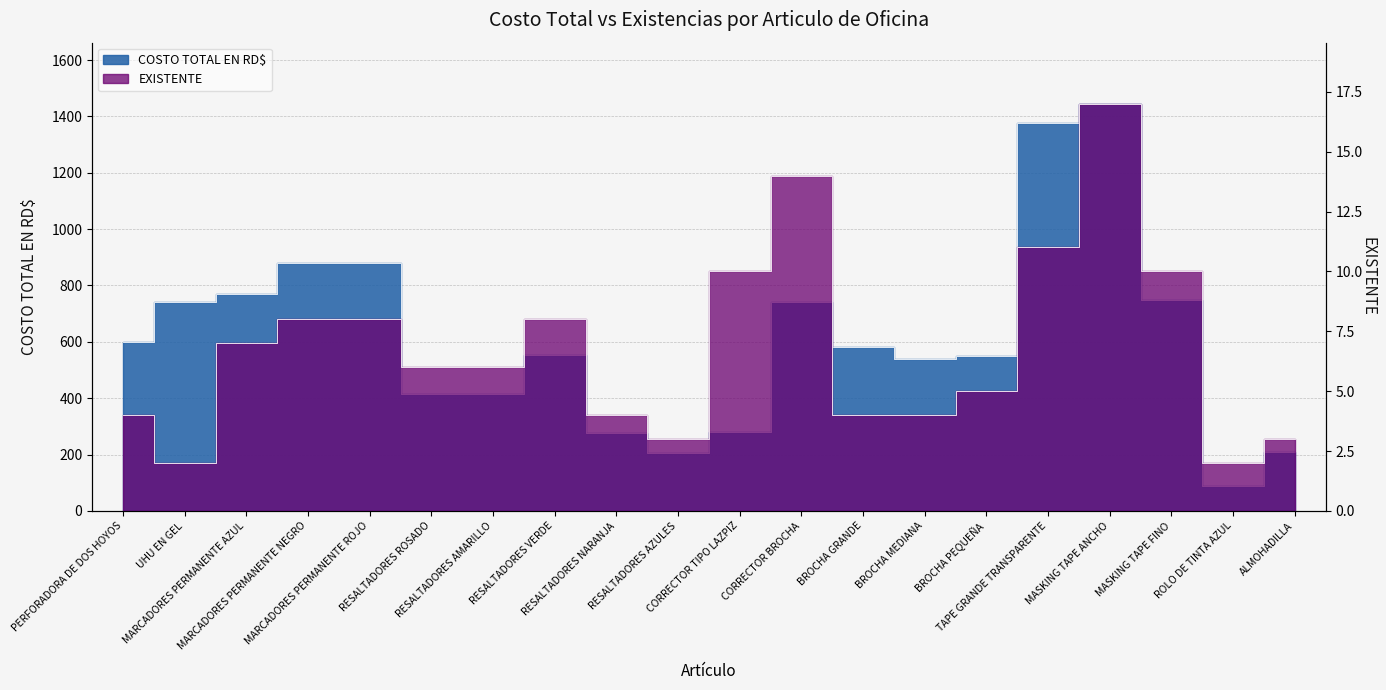

Which category has the highest value in the COSTO TOTAL EN RD$ series?

MASKING TAPE ANCHO